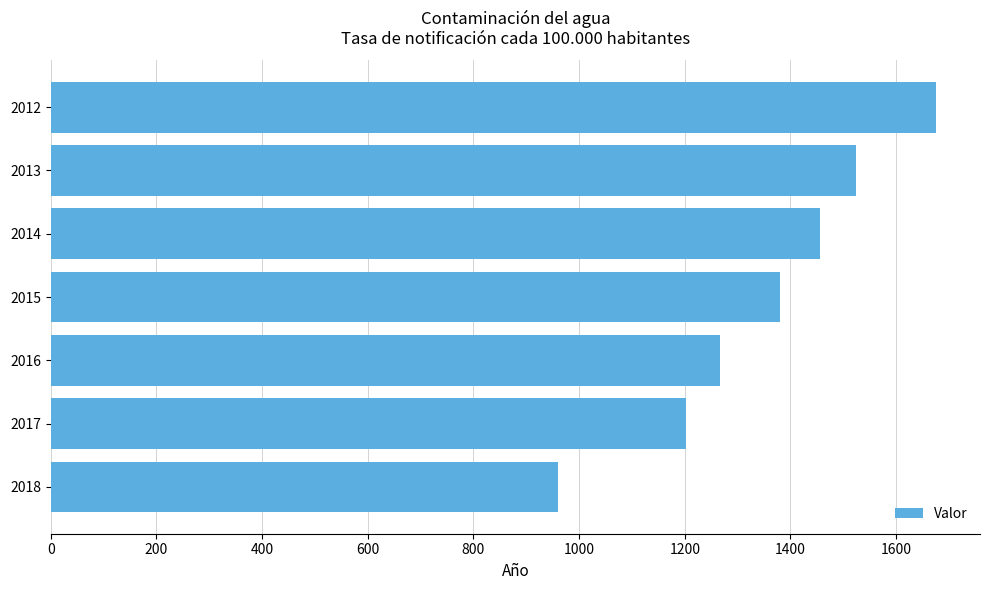

Are the bars grouped side by side (vs. stacked)?

No